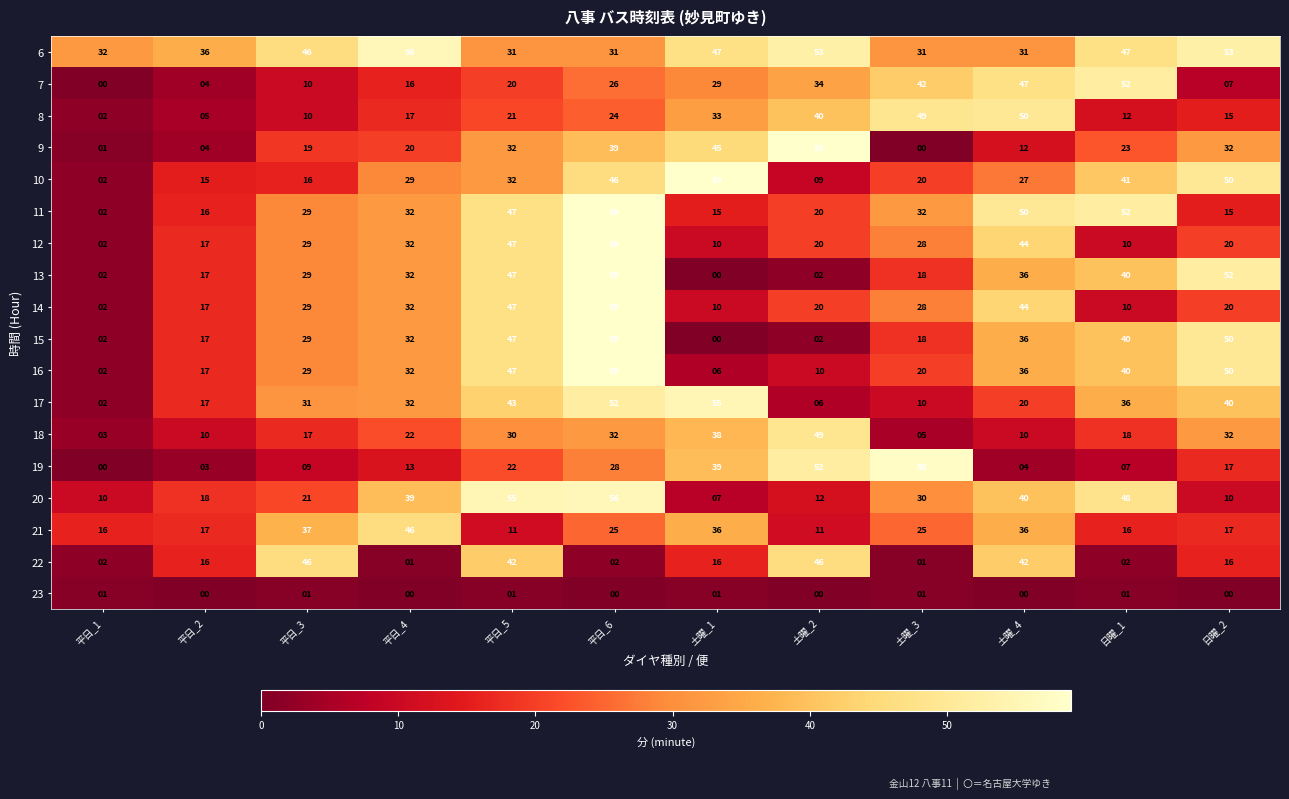

Where is 8 nearest to the value 26?

平日_6